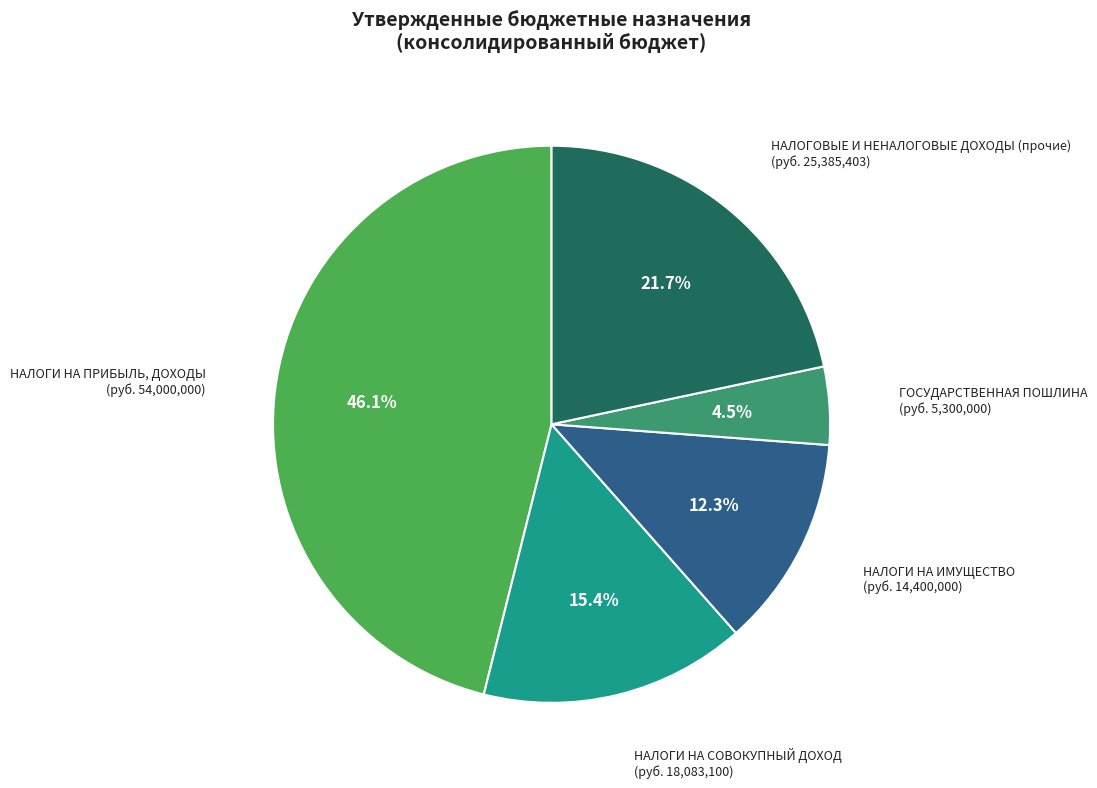

Does any single category account for the majority?

No